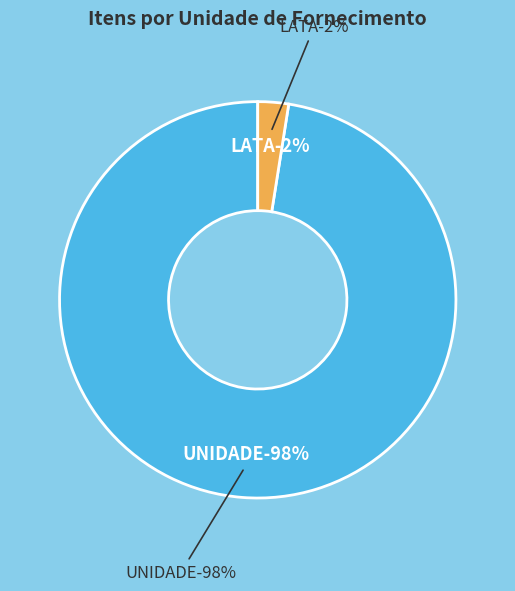

What percentage do LATA and UNIDADE together represent?

100.0%